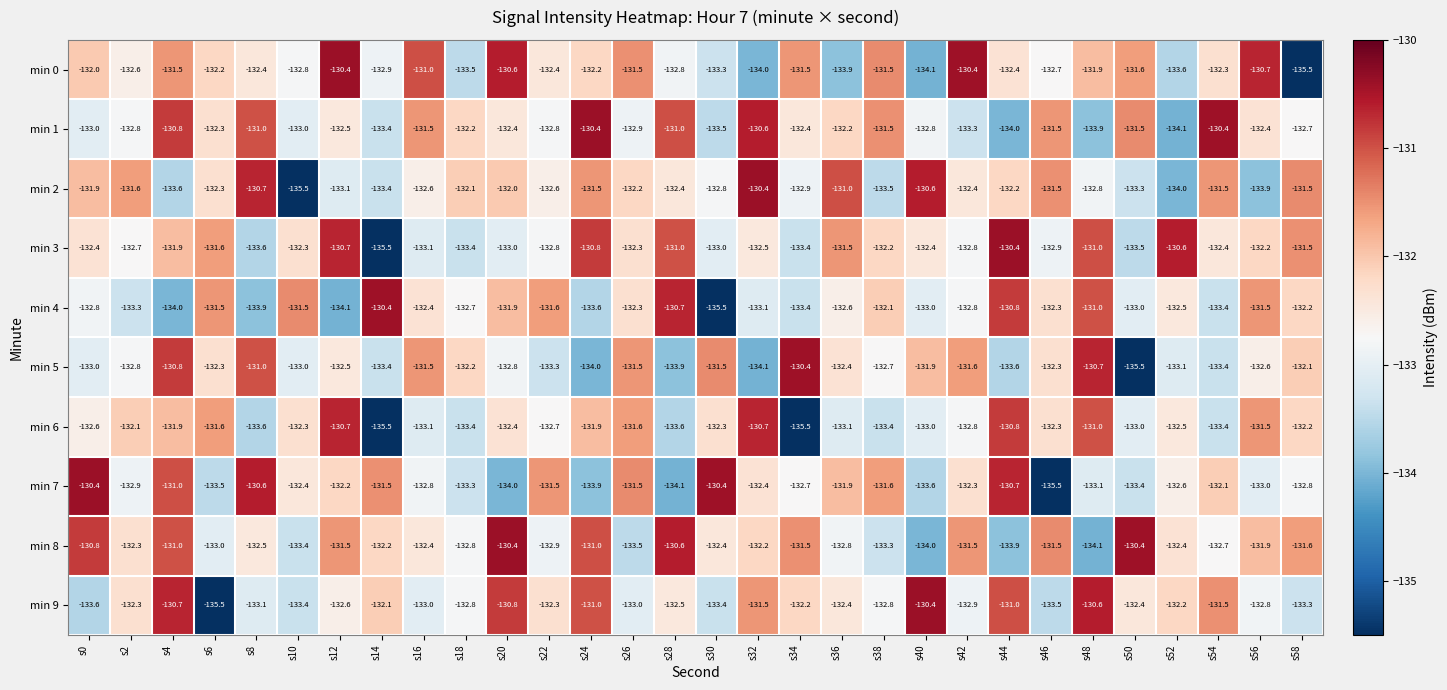

What is the sum of the min 6 values at s36 and s6?

-264.7